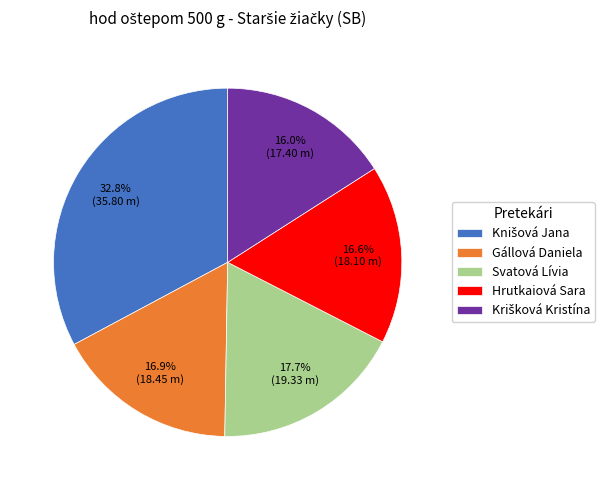

Does any single category account for the majority?

No